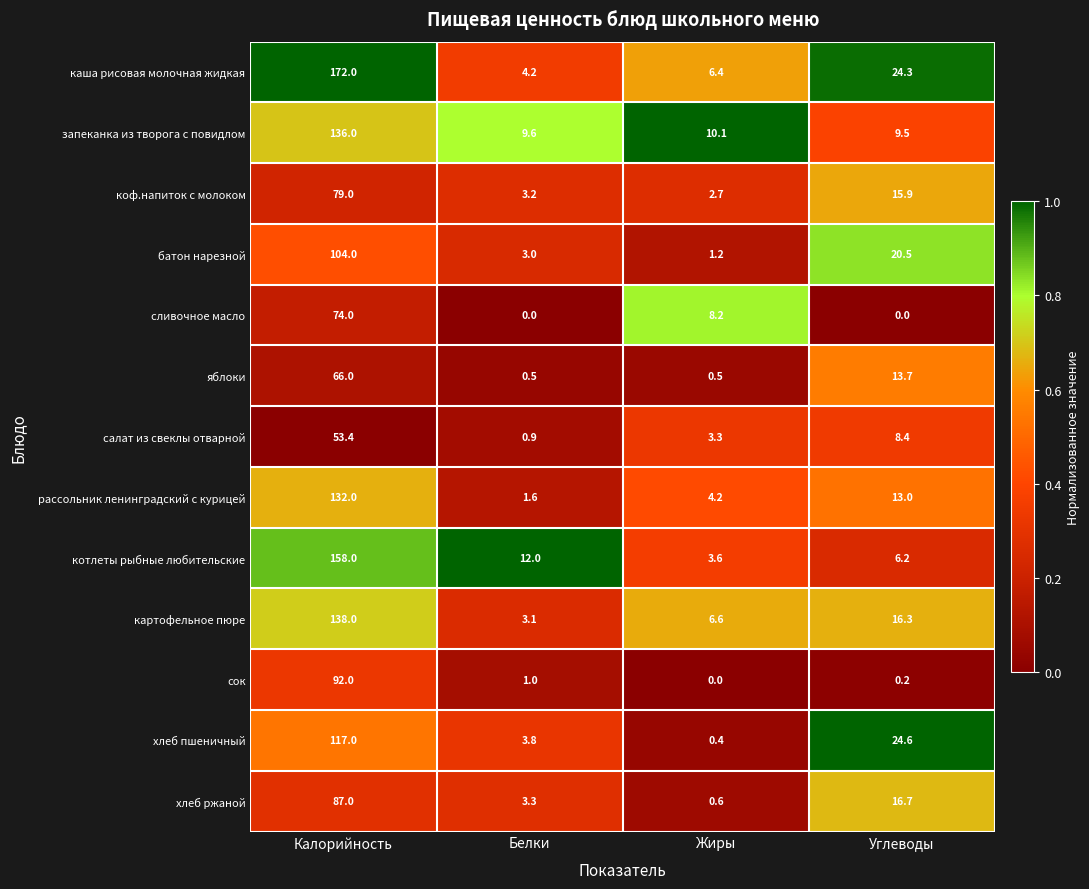

Rank the series by their maximum value, from highest to lowest.

каша рисовая молочная жидкая, котлеты рыбные любительские, картофельное пюре, запеканка из творога с повидлом, рассольник ленинградский с курицей, хлеб пшеничный, батон нарезной, сок, хлеб ржаной, коф.напиток с молоком, сливочное масло, яблоки, салат из свеклы отварной